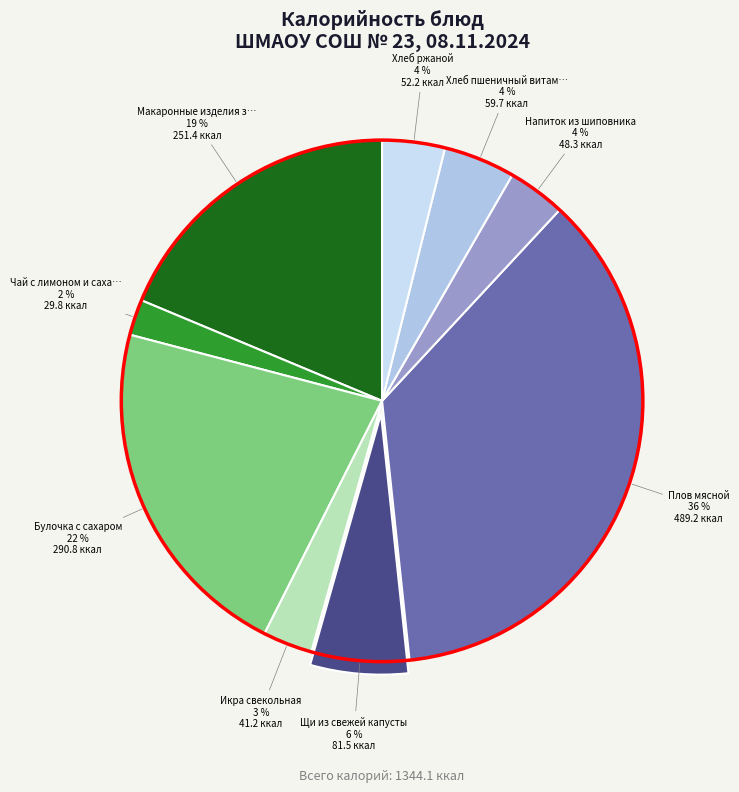

How many segments does this pie chart have?

9